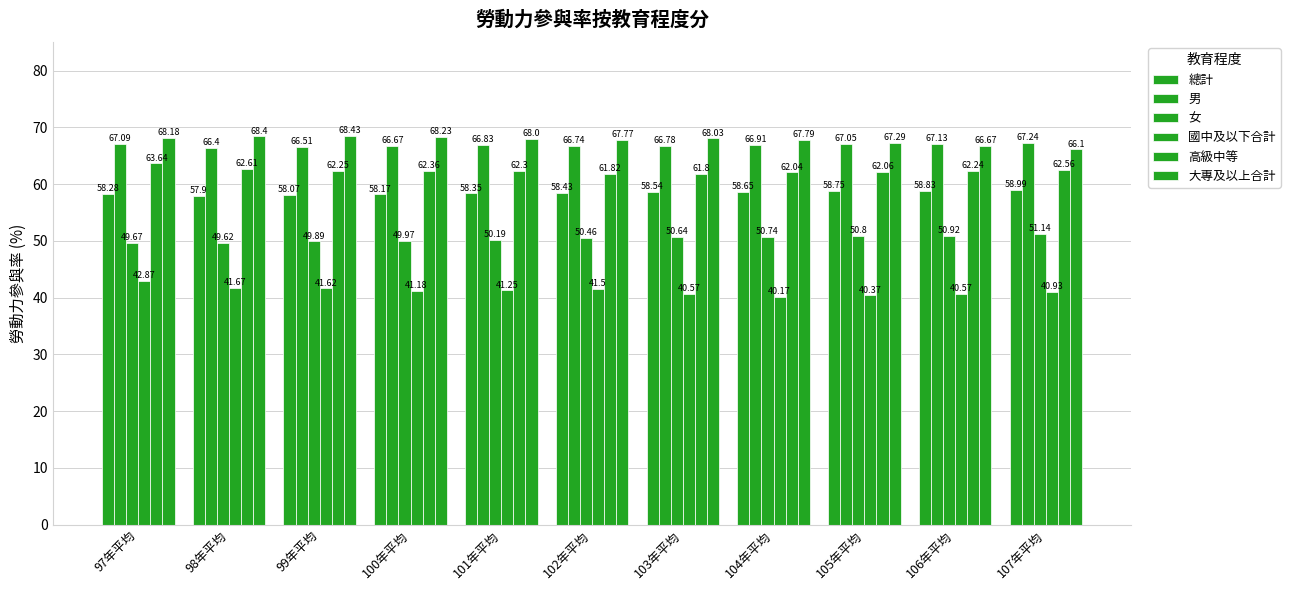

Reading left to right, transcribe all the data shown in this chart.

總計: 97年平均=58.3	98年平均=57.9	99年平均=58.1	100年平均=58.2	101年平均=58.4	102年平均=58.4	103年平均=58.5	104年平均=58.6	105年平均=58.8	106年平均=58.8	107年平均=59.0
男: 97年平均=67.1	98年平均=66.4	99年平均=66.5	100年平均=66.7	101年平均=66.8	102年平均=66.7	103年平均=66.8	104年平均=66.9	105年平均=67.0	106年平均=67.1	107年平均=67.2
女: 97年平均=49.7	98年平均=49.6	99年平均=49.9	100年平均=50.0	101年平均=50.2	102年平均=50.5	103年平均=50.6	104年平均=50.7	105年平均=50.8	106年平均=50.9	107年平均=51.1
國中及以下合計: 97年平均=42.9	98年平均=41.7	99年平均=41.6	100年平均=41.2	101年平均=41.2	102年平均=41.5	103年平均=40.6	104年平均=40.2	105年平均=40.4	106年平均=40.6	107年平均=40.9
高級中等: 97年平均=63.6	98年平均=62.6	99年平均=62.2	100年平均=62.4	101年平均=62.3	102年平均=61.8	103年平均=61.8	104年平均=62.0	105年平均=62.1	106年平均=62.2	107年平均=62.6
大專及以上合計: 97年平均=68.2	98年平均=68.4	99年平均=68.4	100年平均=68.2	101年平均=68.0	102年平均=67.8	103年平均=68.0	104年平均=67.8	105年平均=67.3	106年平均=66.7	107年平均=66.1